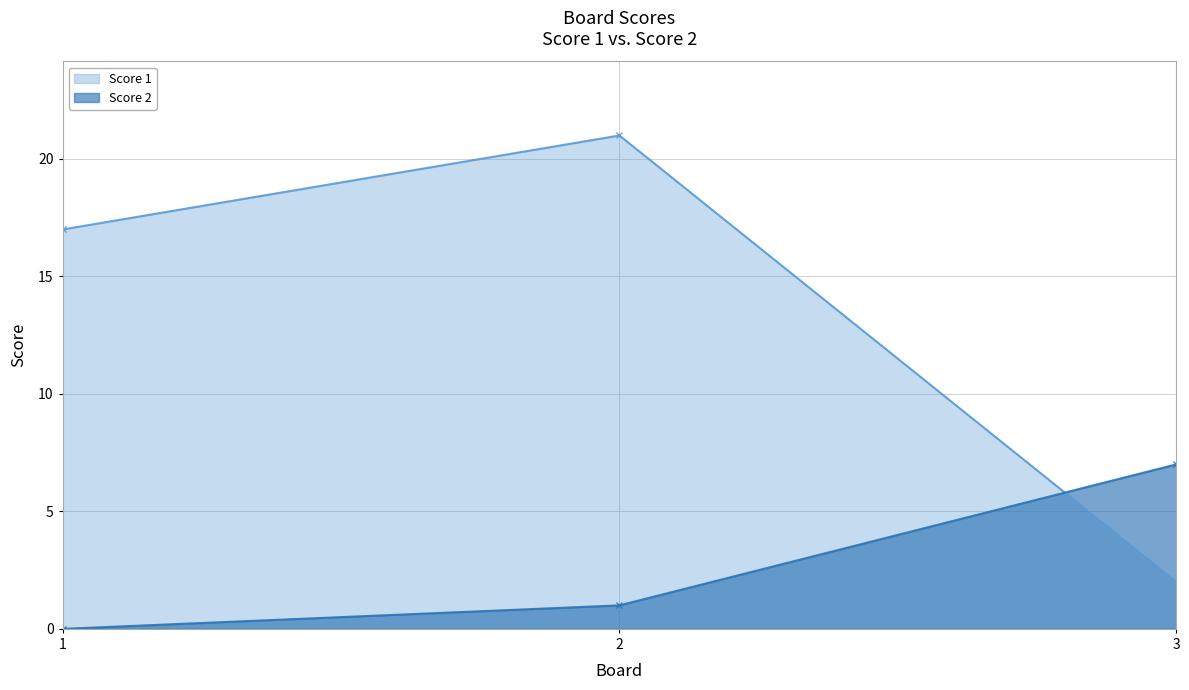

What is the highest value of the Score 2 series?

7